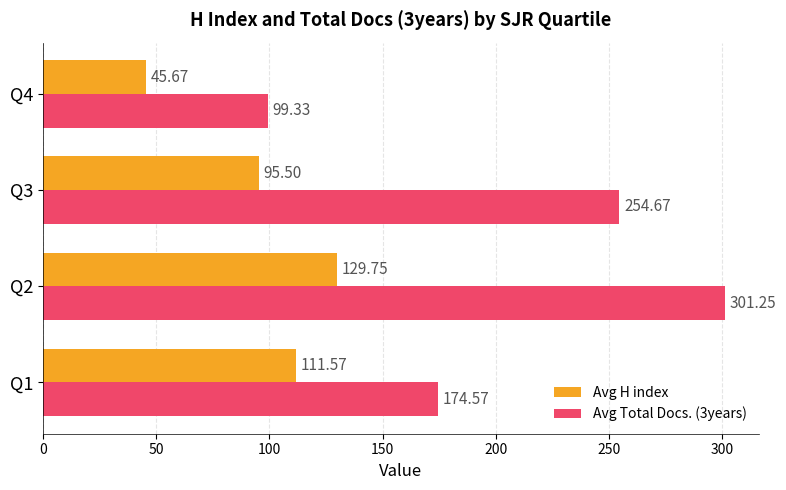

What is the spread (max minus min) of values at Q2?

171.5